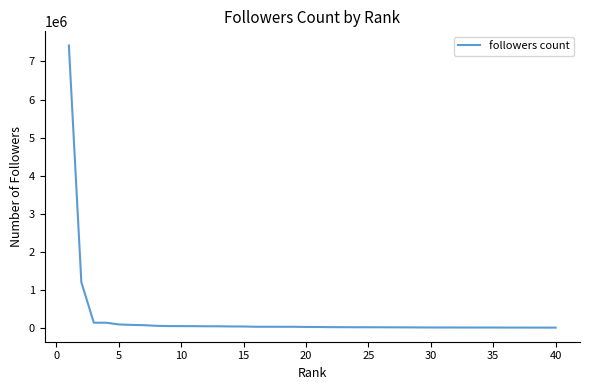

What is the difference between the maximum and minimum values?

7403260